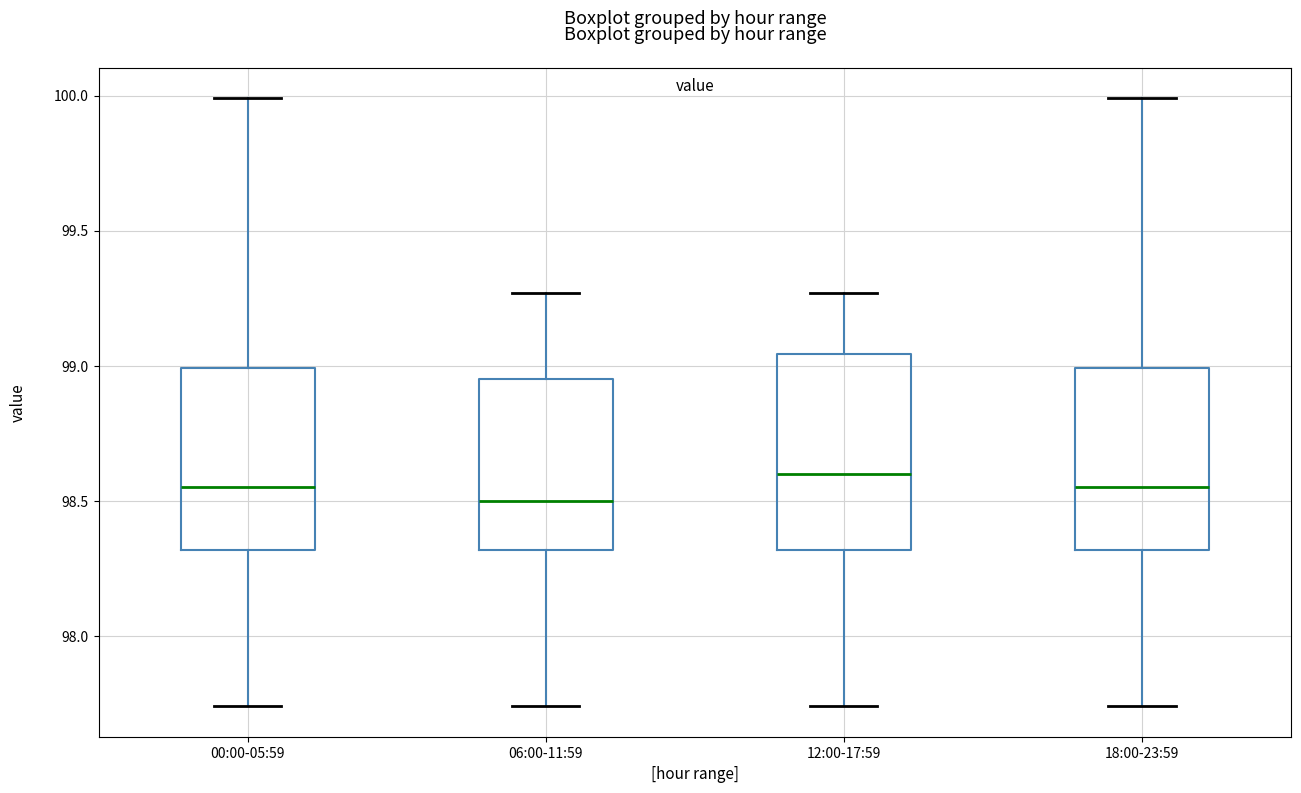

Where is the upper edge of the box for 00:00-05:59 on the y-axis? The values are not printed on the chart, so give them approximately, as read against the axis.

99.00